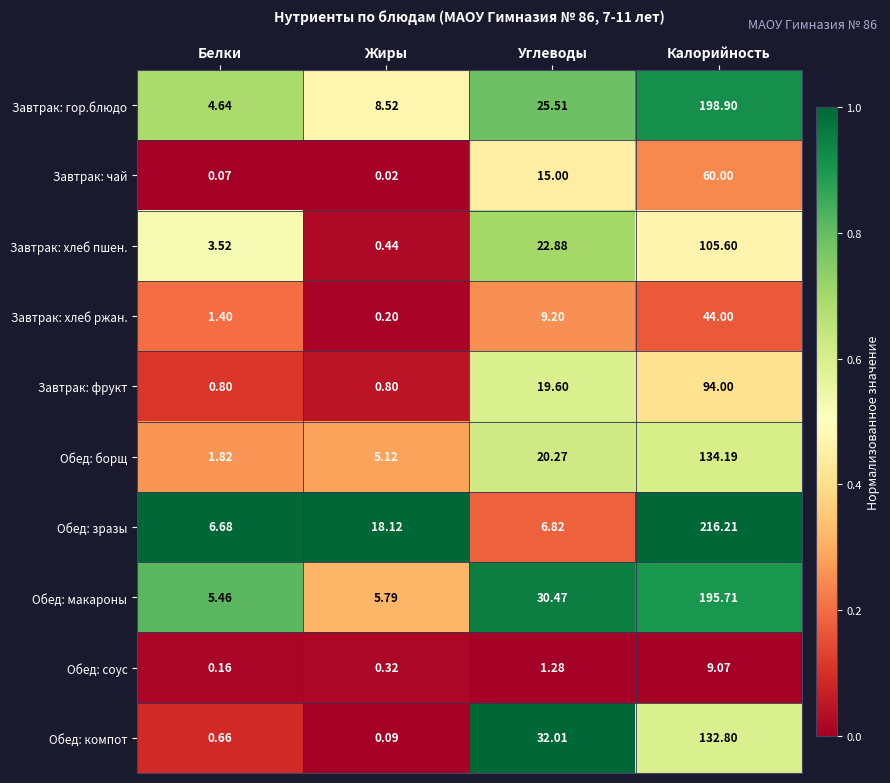

Rank the series by their maximum value, from lowest to highest.

Обед: соус, Завтрак: хлеб ржан., Завтрак: чай, Завтрак: фрукт, Завтрак: хлеб пшен., Обед: компот, Обед: борщ, Обед: макароны, Завтрак: гор.блюдо, Обед: зразы